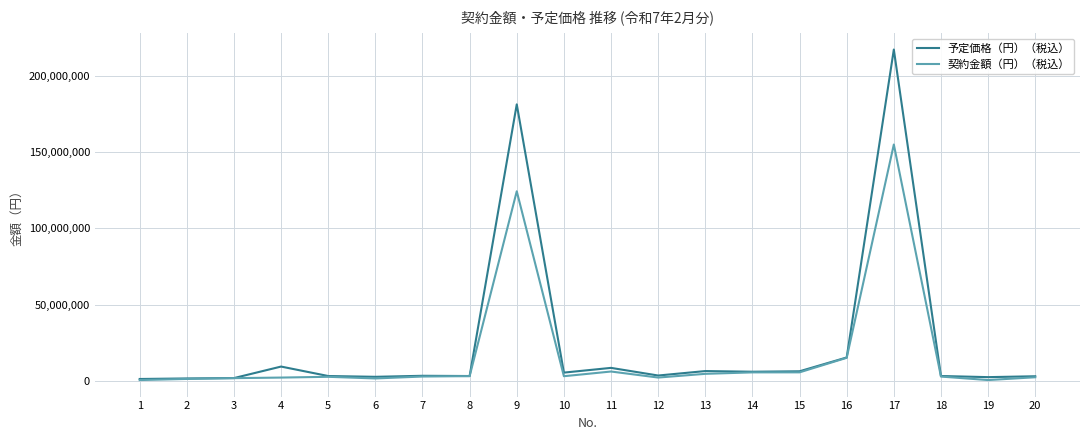

How many categories are shown in the chart?

20